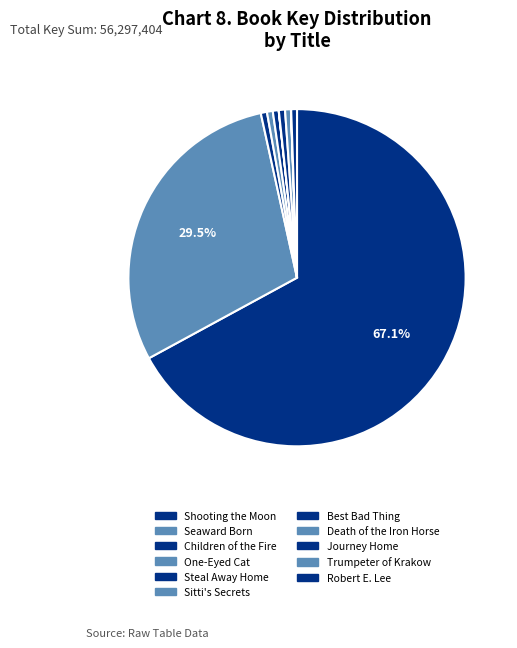

The Trumpeter of Krakow slice represents 0% of the pie. True or false?

True